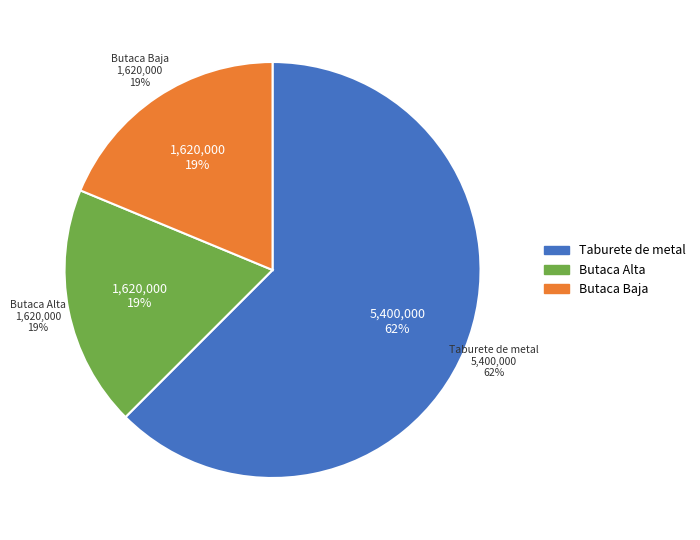

How much of the chart is everything except Butaca Baja?

81.2%